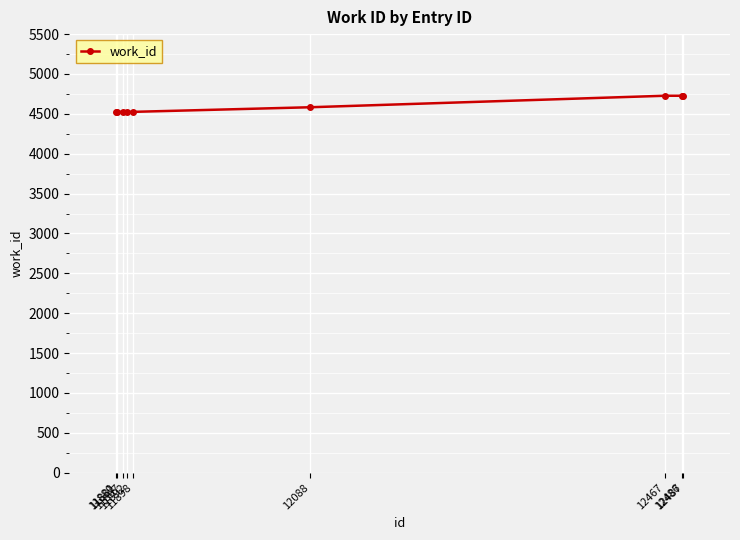

What is the difference between the second highest and minimum values?

202